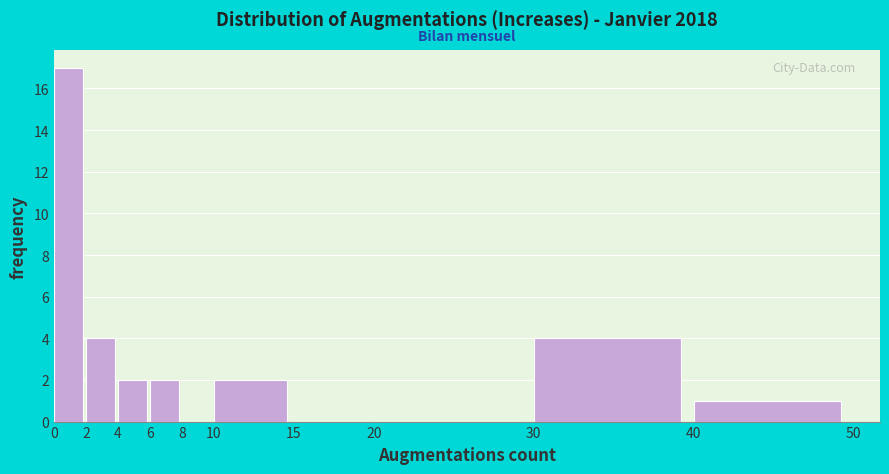

How tall is the bar that spans 6 to 8 on the x-axis? The values are not printed on the chart, so give them approximately, as read against the axis.

2